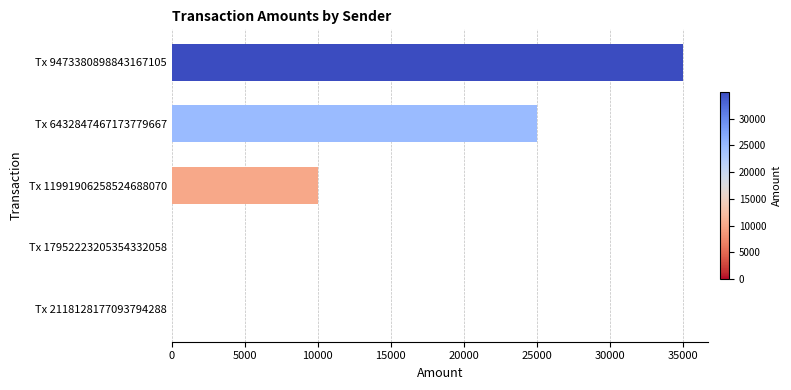

Count the number of data series in this chart.

1